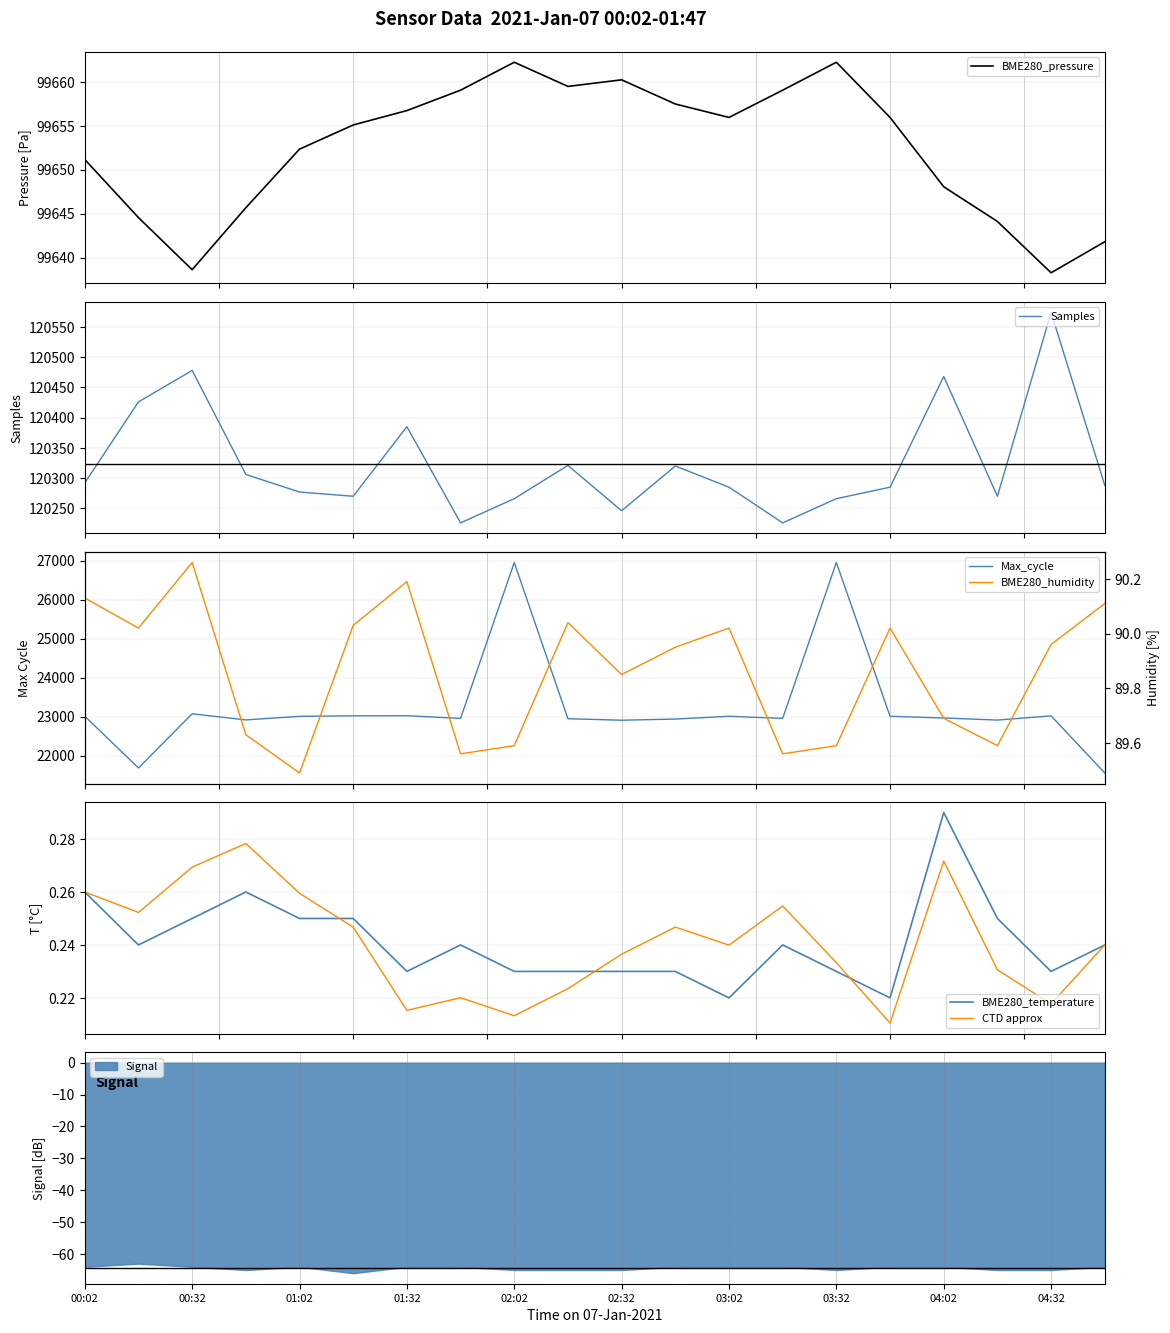

True or false: Signal has a value of -35 at 02:32.

False